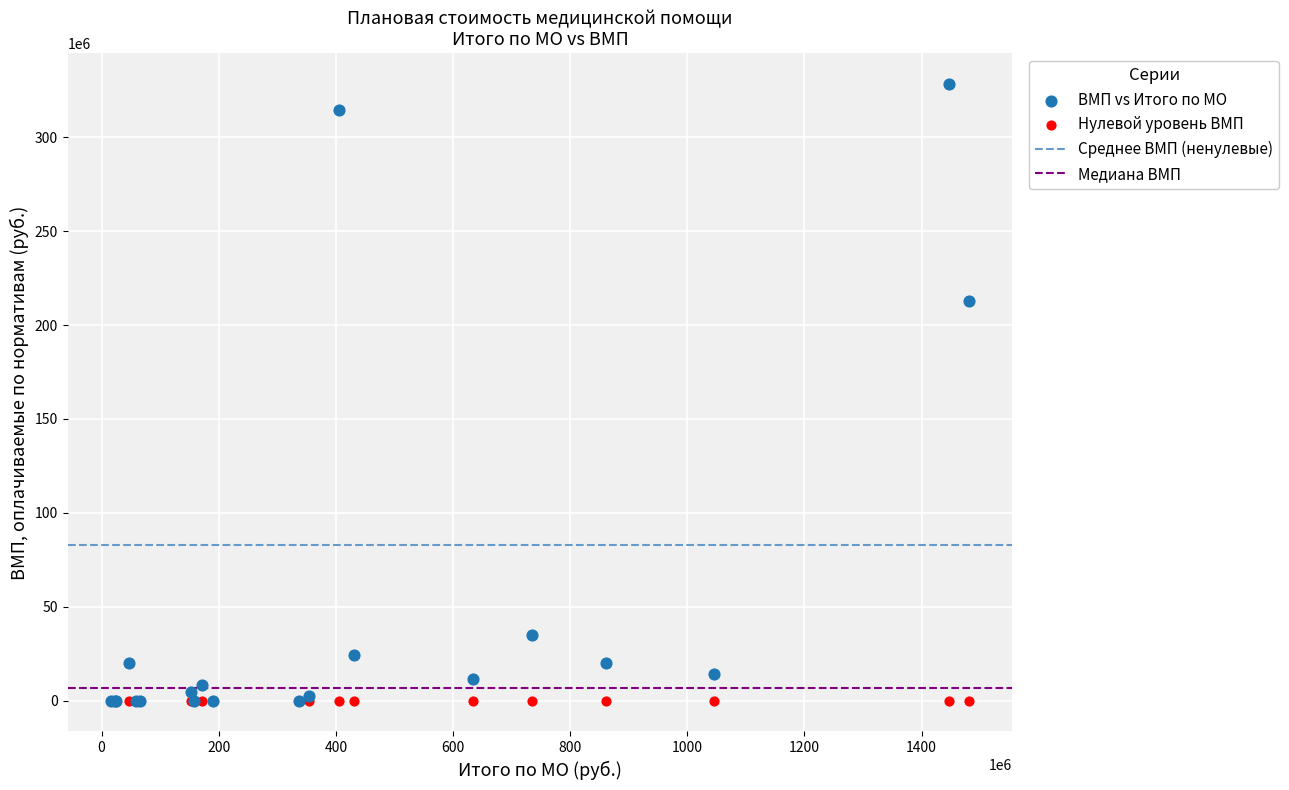

In the ВМП vs Итого по МО series, what Y value is closest to 164147029?

212593106.2